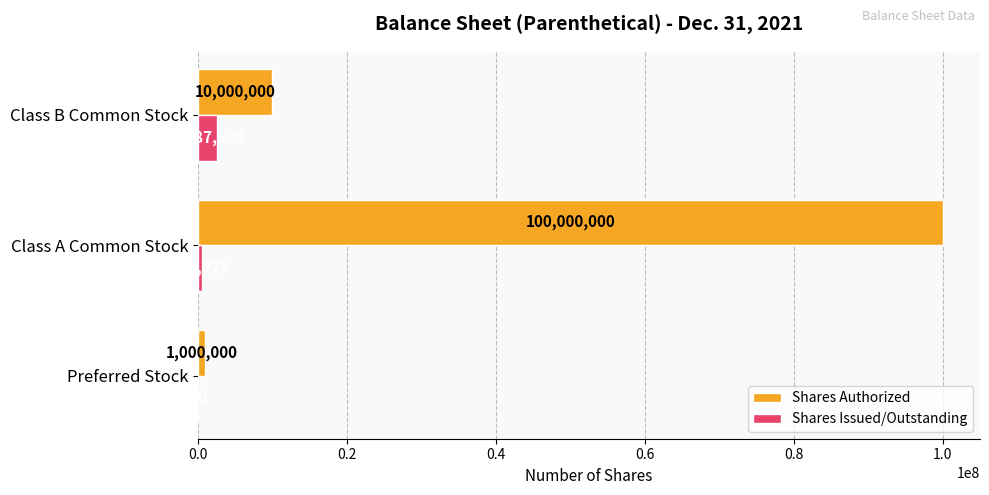

Where is Shares Authorized nearest to the value 50500000?

Class B Common Stock